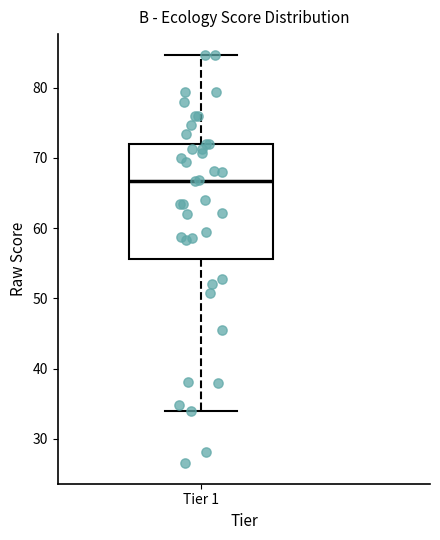

Where is the lower edge of the box for Tier 1 on the y-axis? The values are not printed on the chart, so give them approximately, as read against the axis.

56